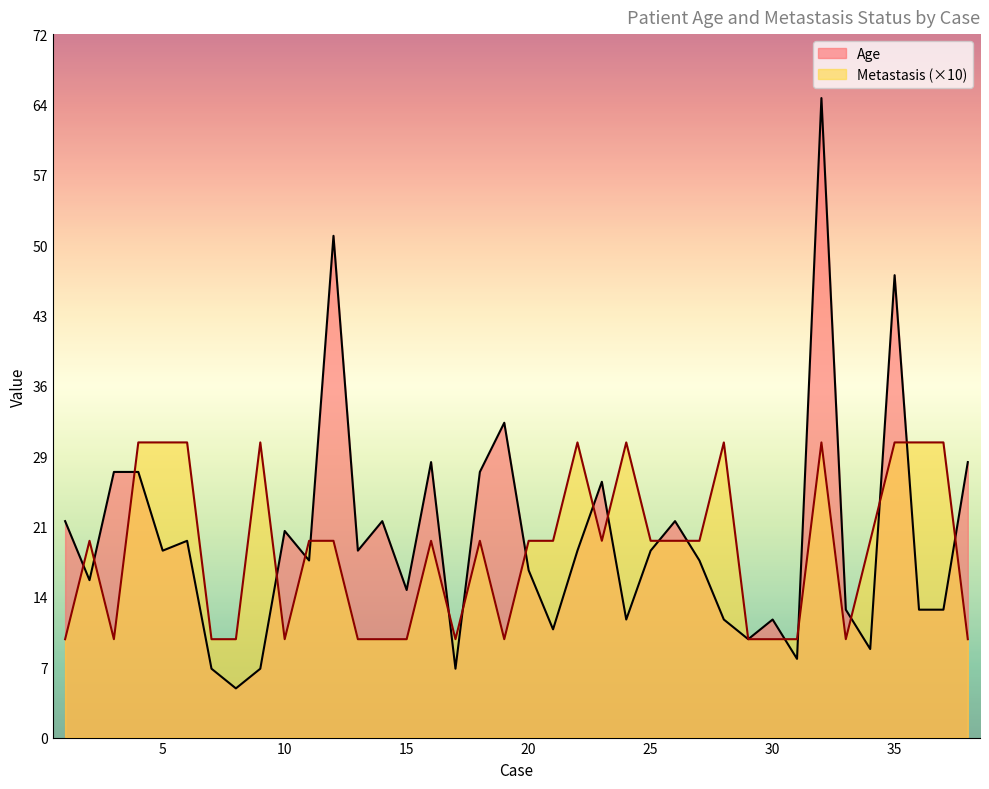

Reading right to left, what are all the values shown in this chart?

Age: 28	13	13	47	9	13	65	8	12	10	12	18	22	19	12	26	19	11	17	32	27	7	28	15	22	19	51	18	21	7	5	7	20	19	27	27	16	22
Metastasis: 10	30	30	30	20	10	30	10	10	10	30	20	20	20	30	20	30	20	20	10	20	10	20	10	10	10	20	20	10	30	10	10	30	30	30	10	20	10